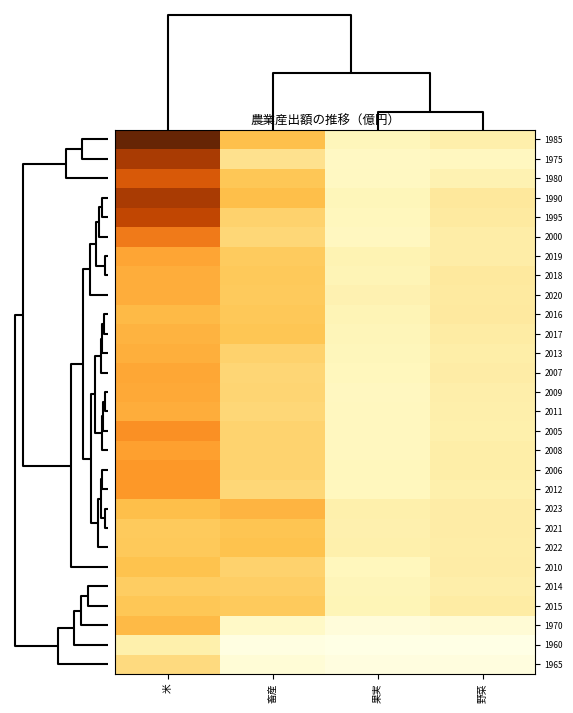

At how many categories does at least one series exceed 7601?

1